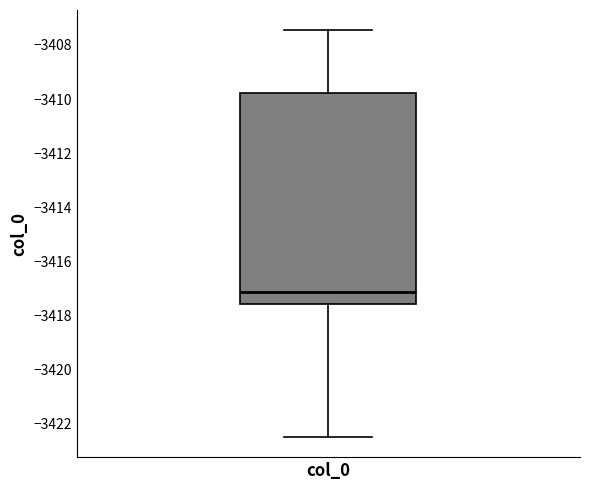

Read this box plot against the y-axis: the position of the median line, the range covered by the box, and the ends of both whiskers. The values are not printed on the chart, so give them approximately, as read against the axis.

median -3417.2, box -3417.6 to -3409.8, whiskers -3422.4 to -3407.4